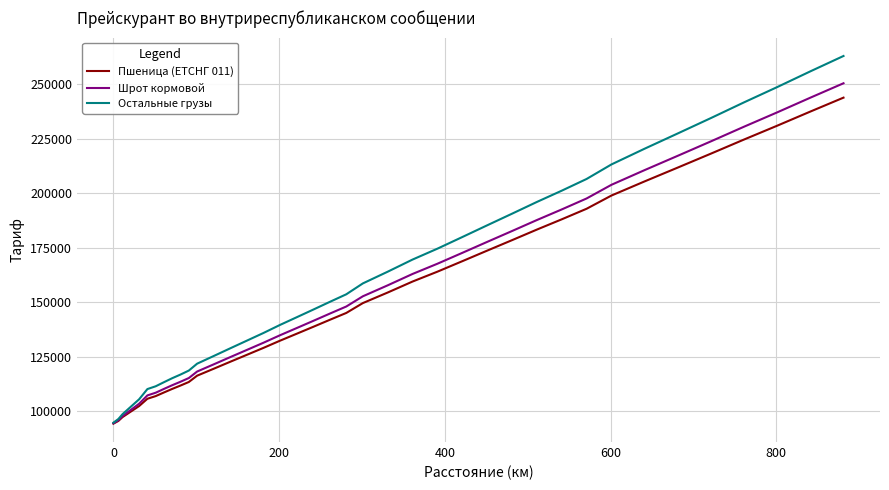

Which series has the largest range (max minus min)?

Остальные грузы